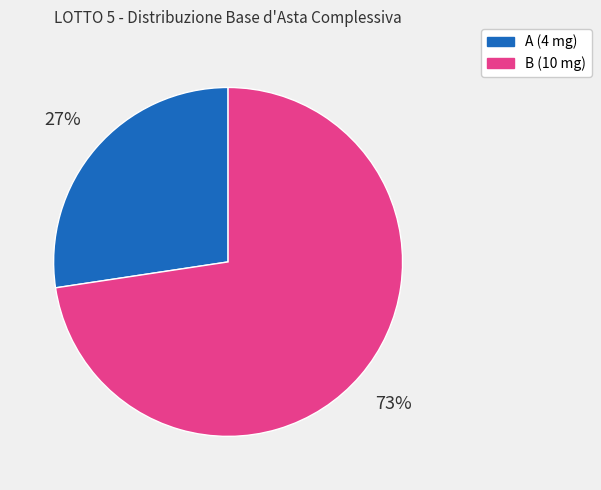

Approximately how many times larger is the value at A compared to B?

0.4